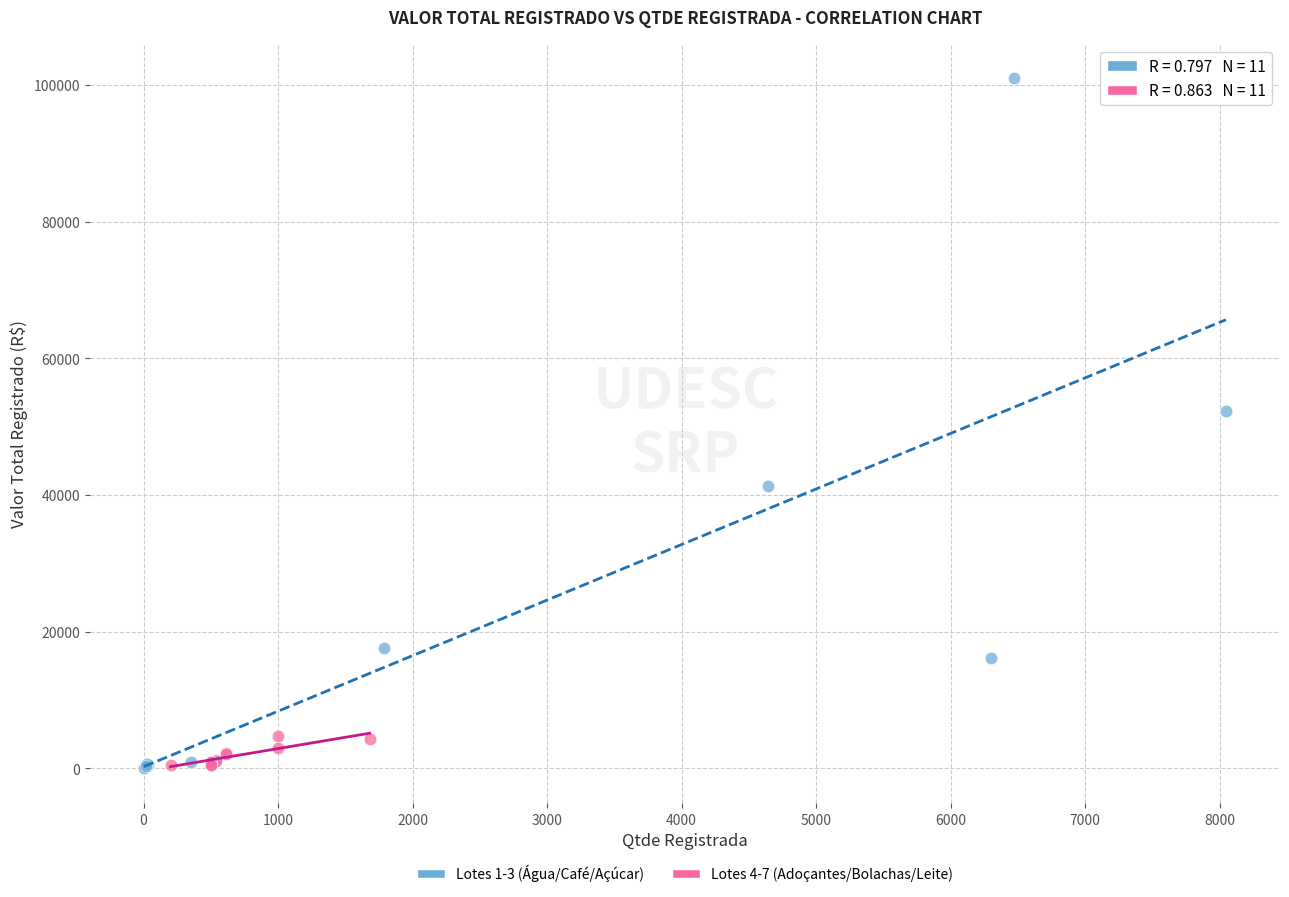

Which series reaches the maximum Y coordinate?

Lotes 1-3 (Água/Café/Açúcar)